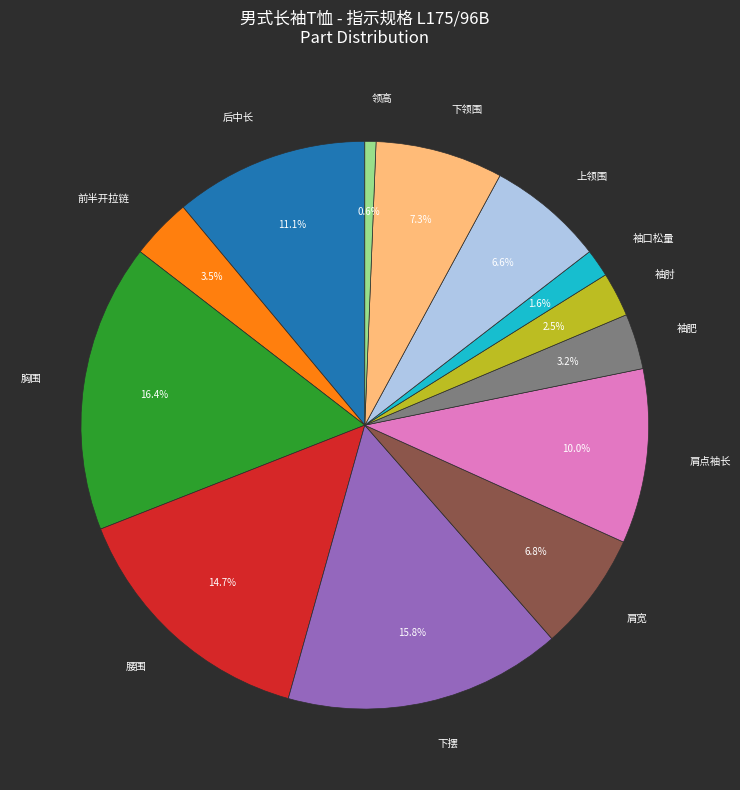

Is it true that 下领围 is 7% of the pie?

True